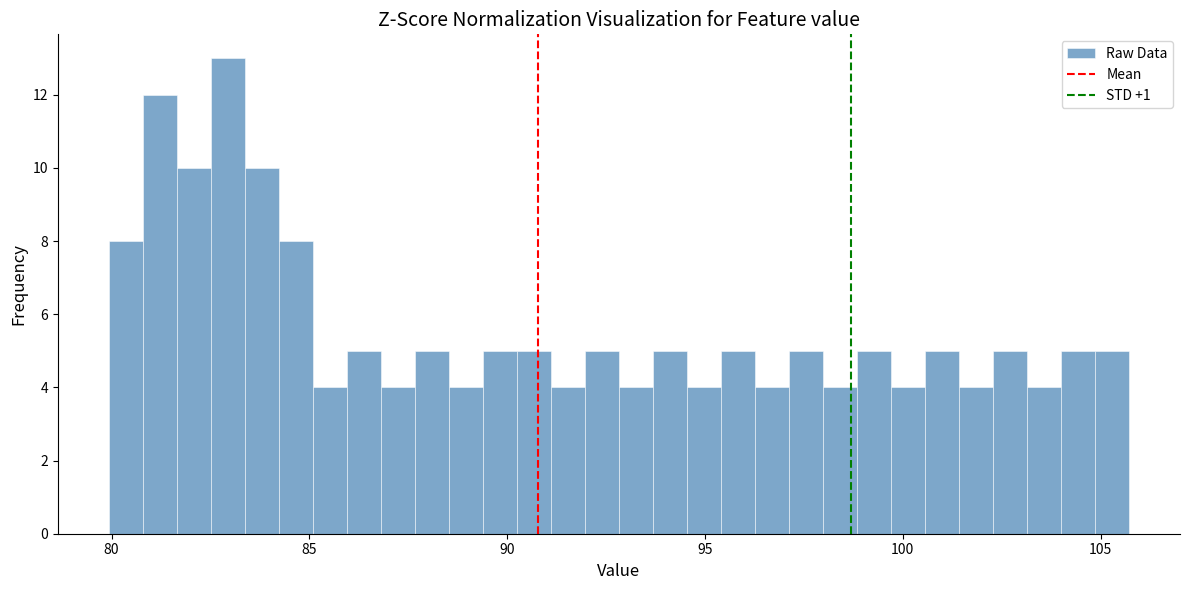

Around what value on the x-axis is the tallest bar? Give the approximate position of its centre, as read against the axis.

83.0